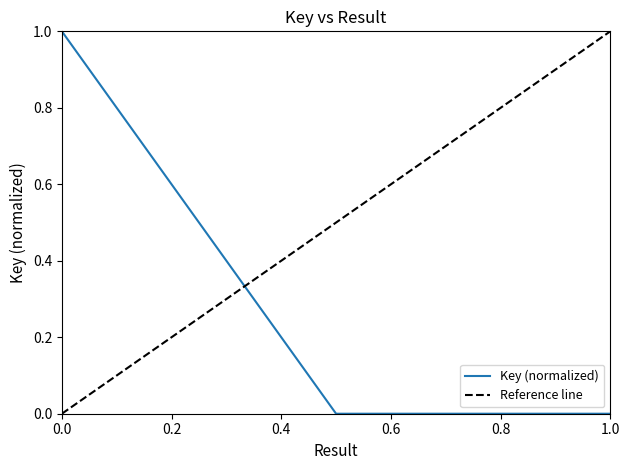

Reading right to left, list all the values displayed in this chart.

0.0	0.0	1.0